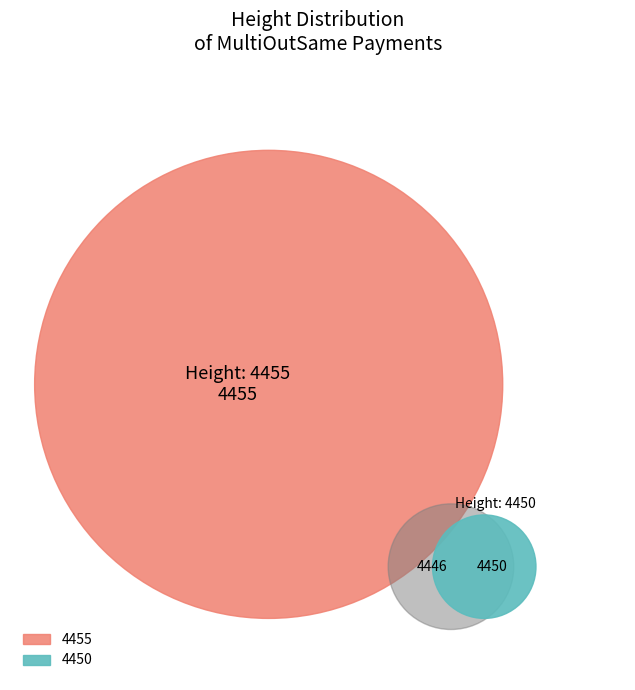

Rank the categories by value from lowest to highest.

4450, 4455